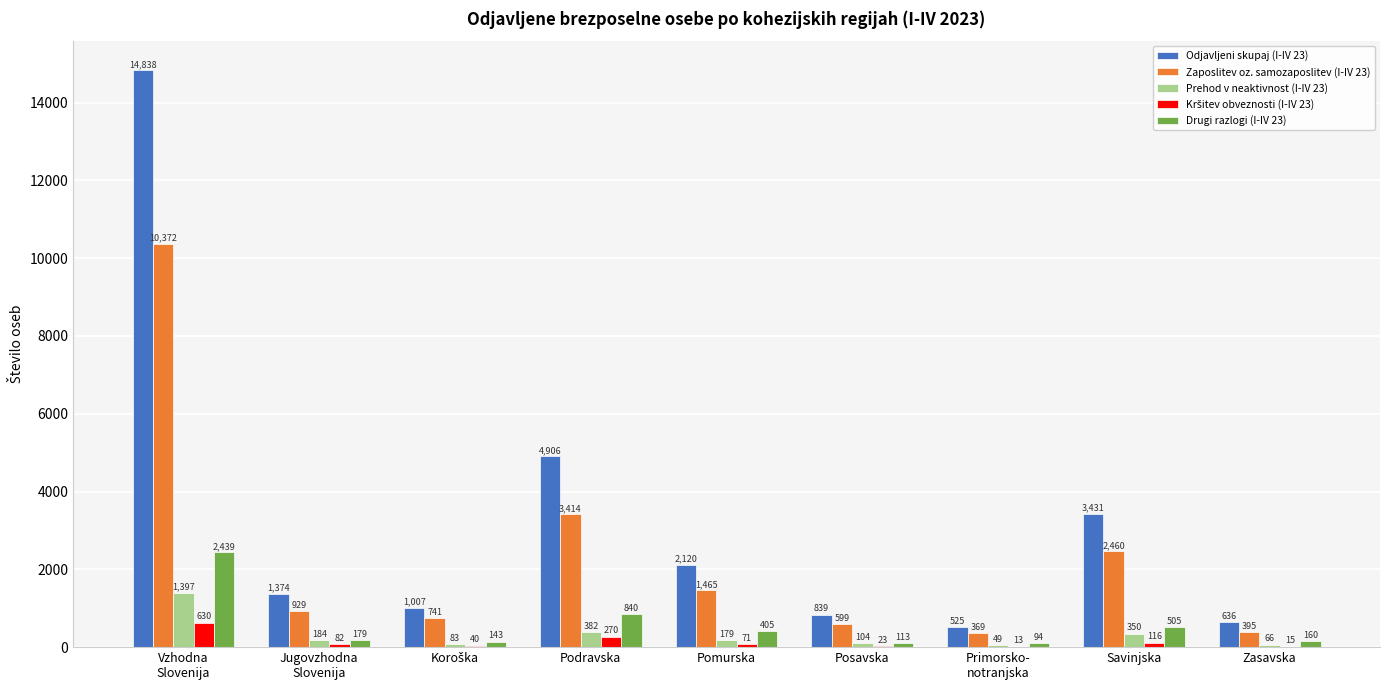

Where is Zaposlitev oz. samozaposlitev (I-IV 23) nearest to the value 5370?

Podravska